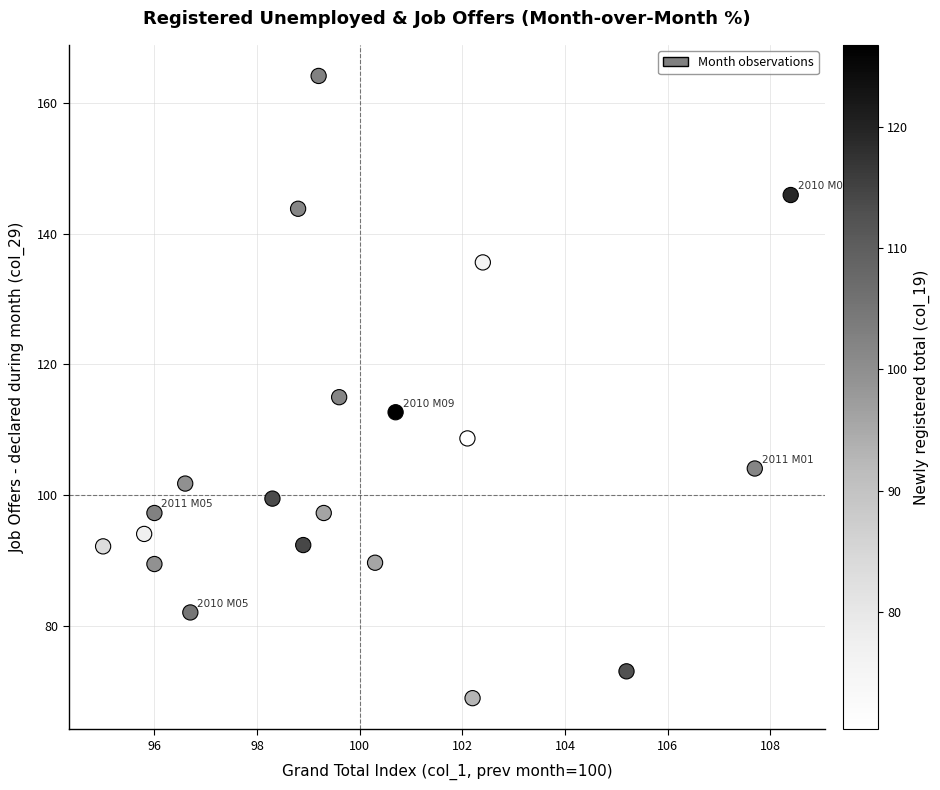

What is the range of X values (max minus min)?

13.4